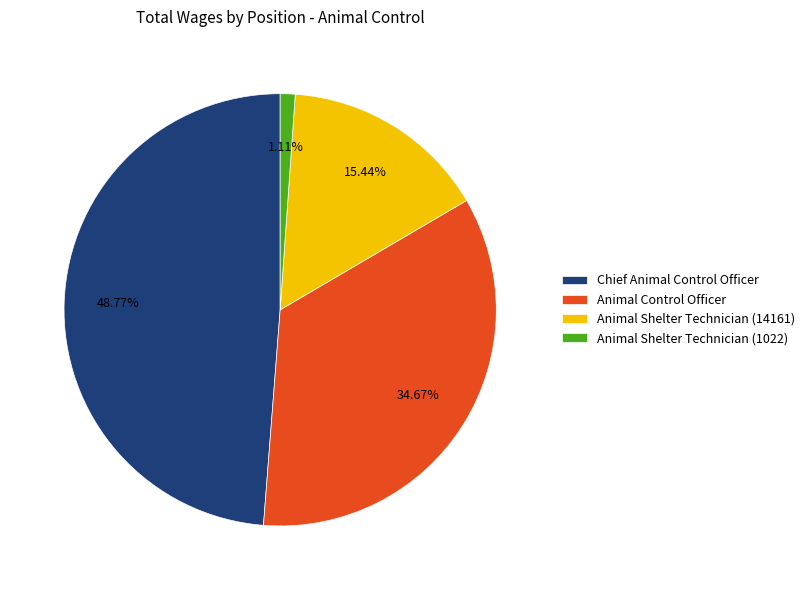

Is there any slice that represents more than half of the pie?

No